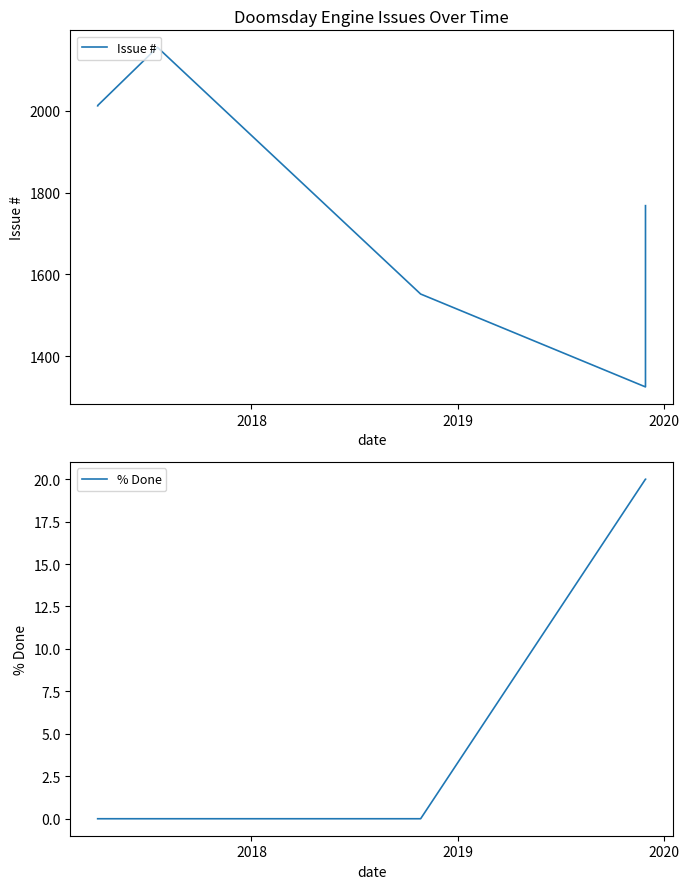

What is the minimum value for Issue #?

1325